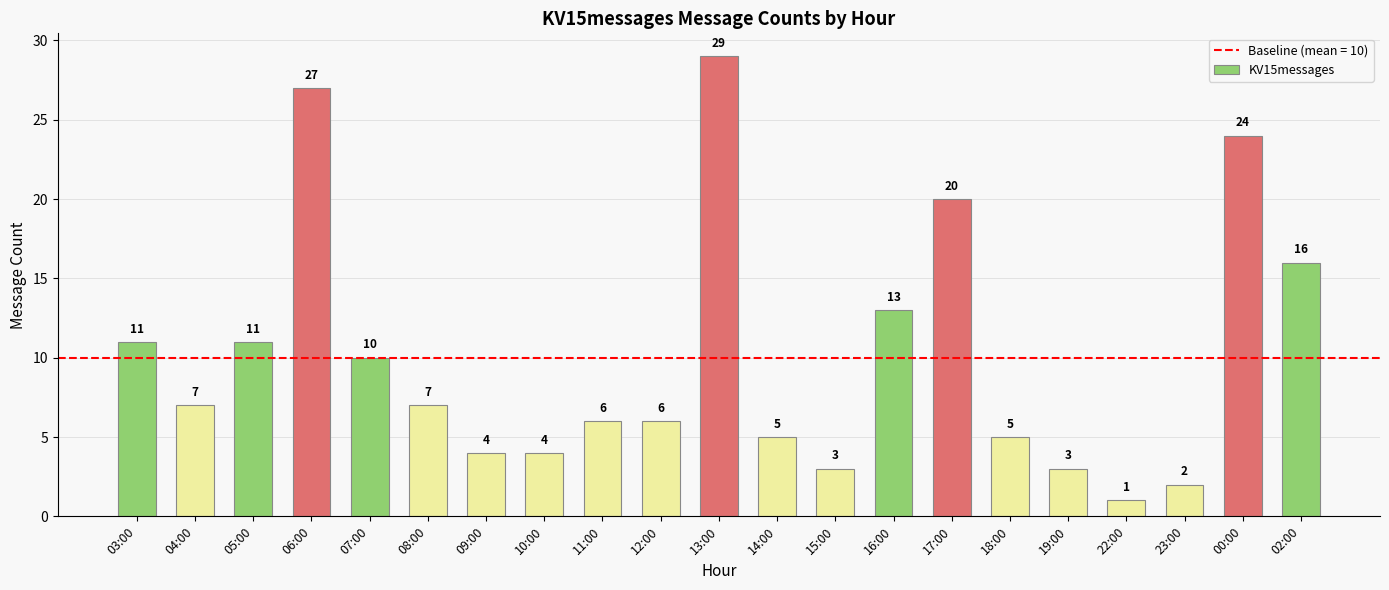

What is the label of the 17th bar from the left?

19:00